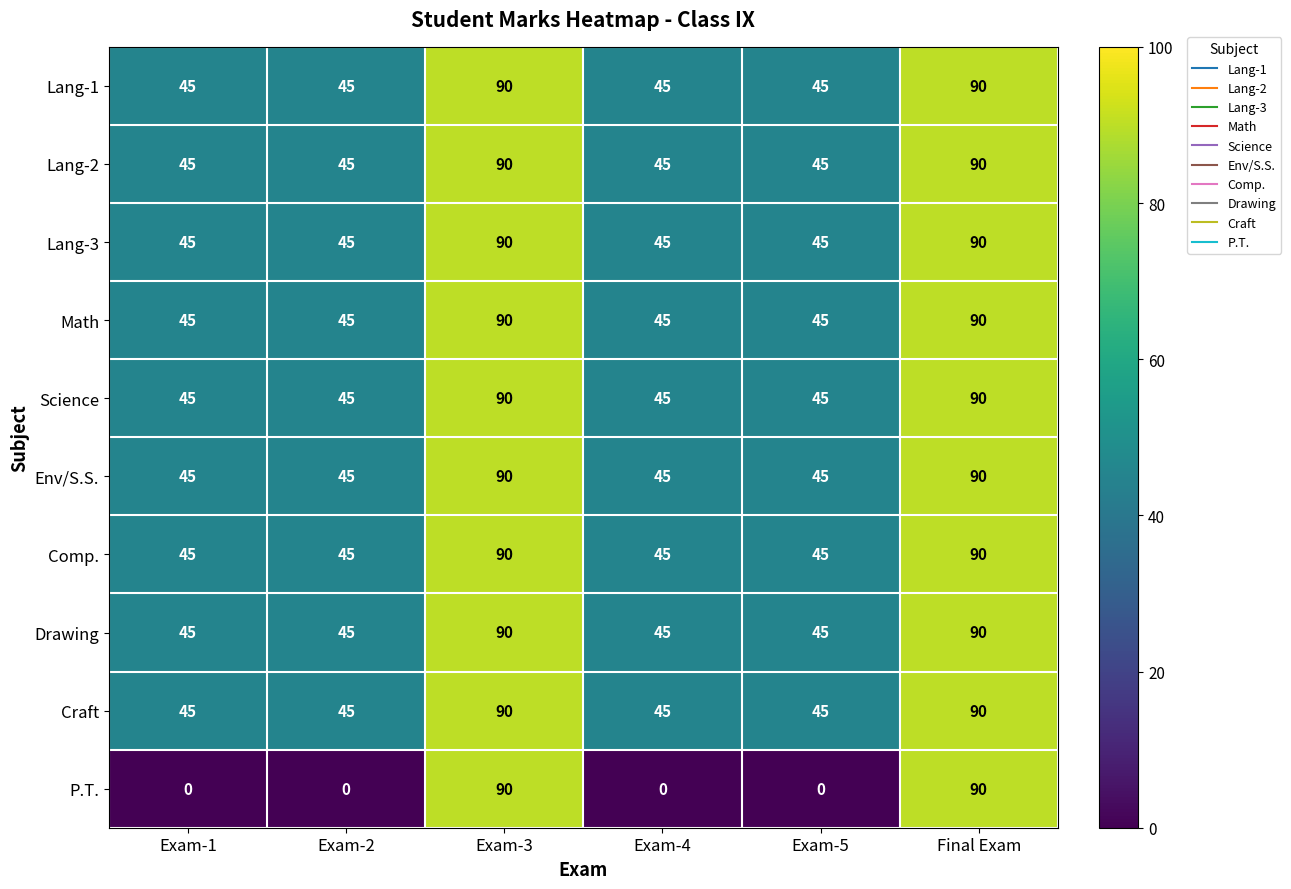

Read the Drawing value at Exam-2, to the nearest 5.

45